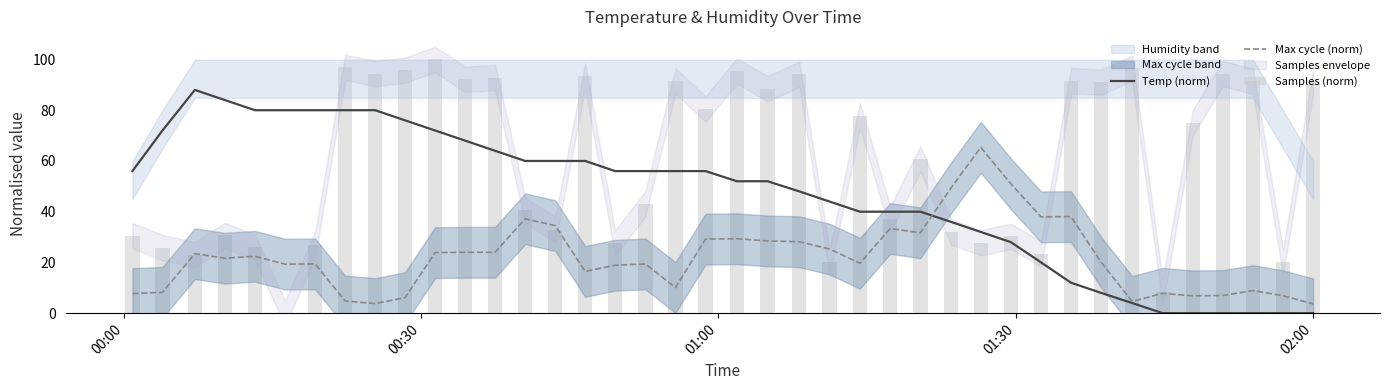

Which series has the widest spread of values?

Samples (norm)